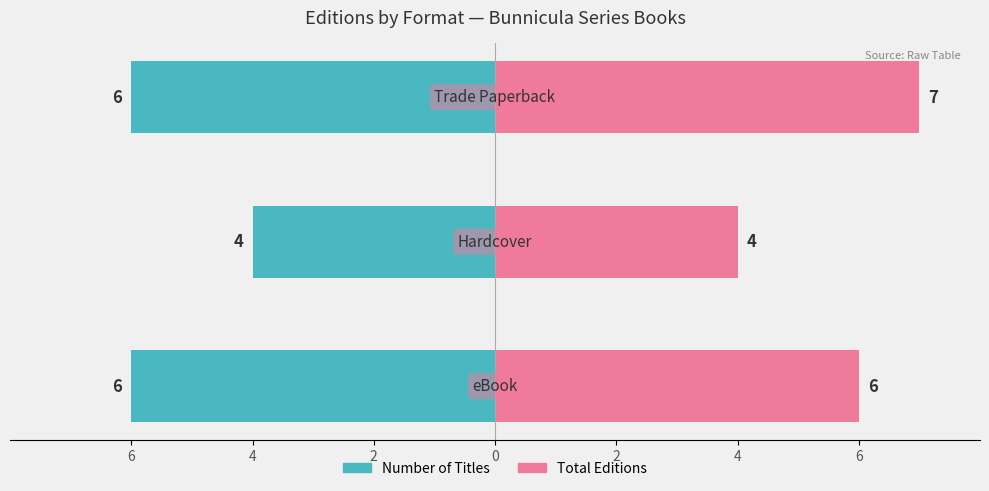

How many bars are there in total?

6